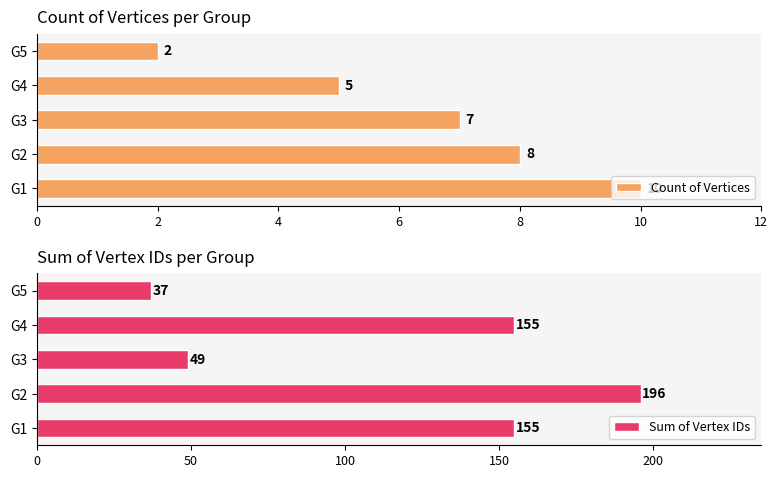

The Count of Vertices series shows 2 at G5. True or false?

True